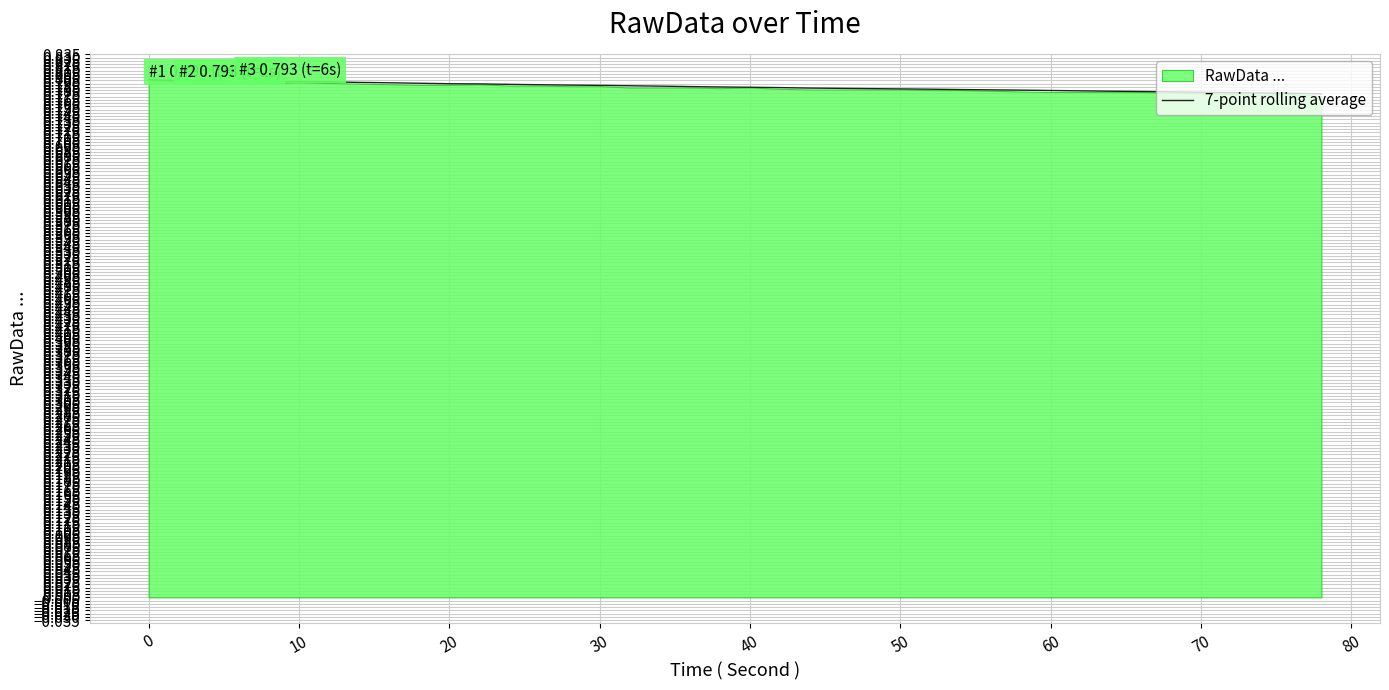

How many values are between 0 and 1?

40